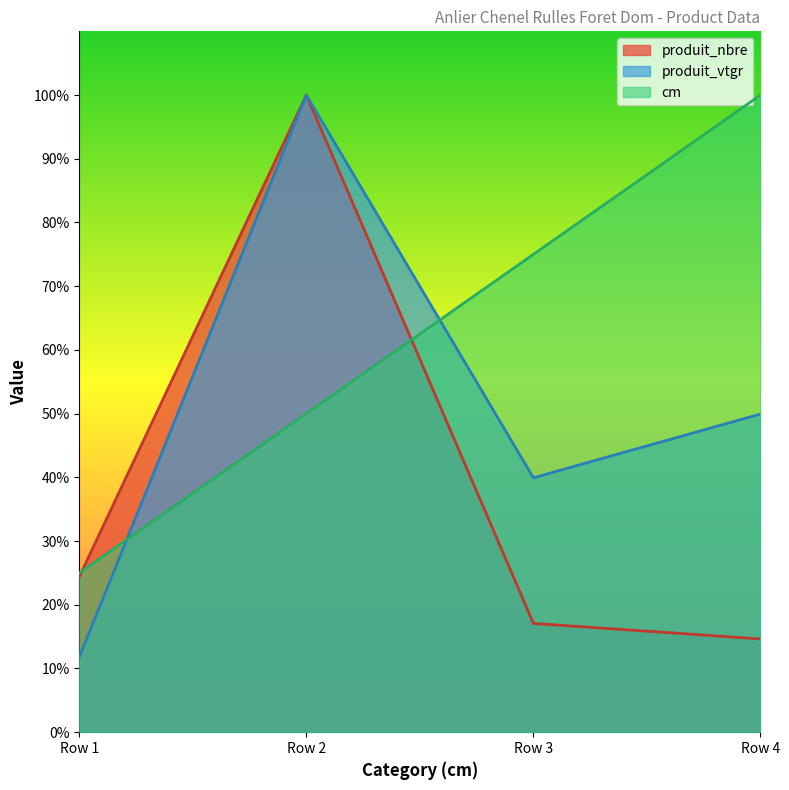

Does the chart display data point markers on the line(s)?

No